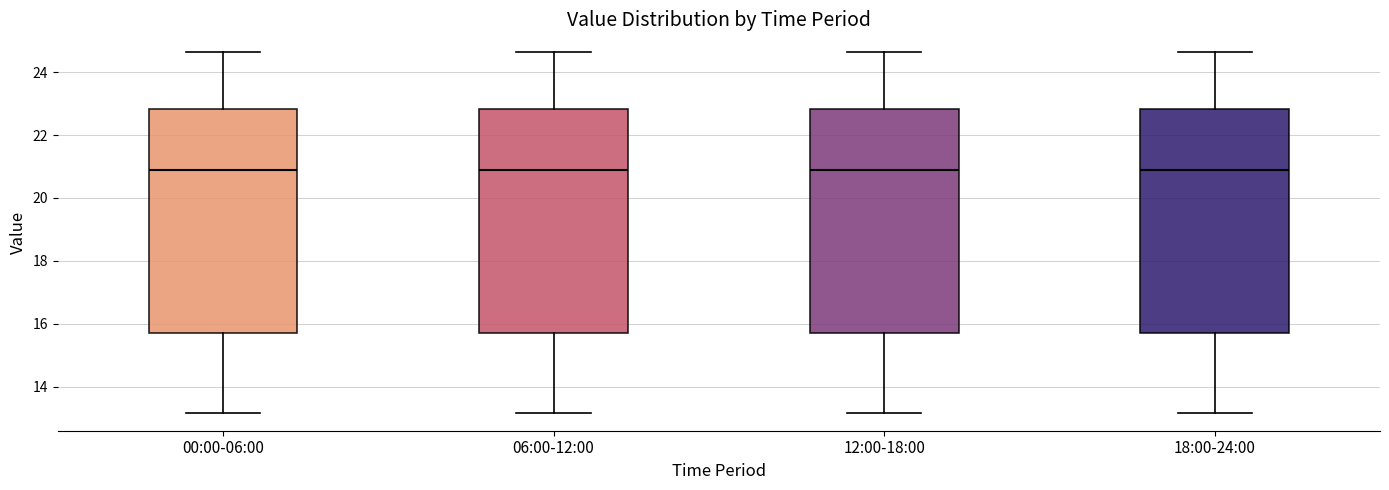

Where is the upper edge of the box for 06:00-12:00 on the y-axis? The values are not printed on the chart, so give them approximately, as read against the axis.

22.8